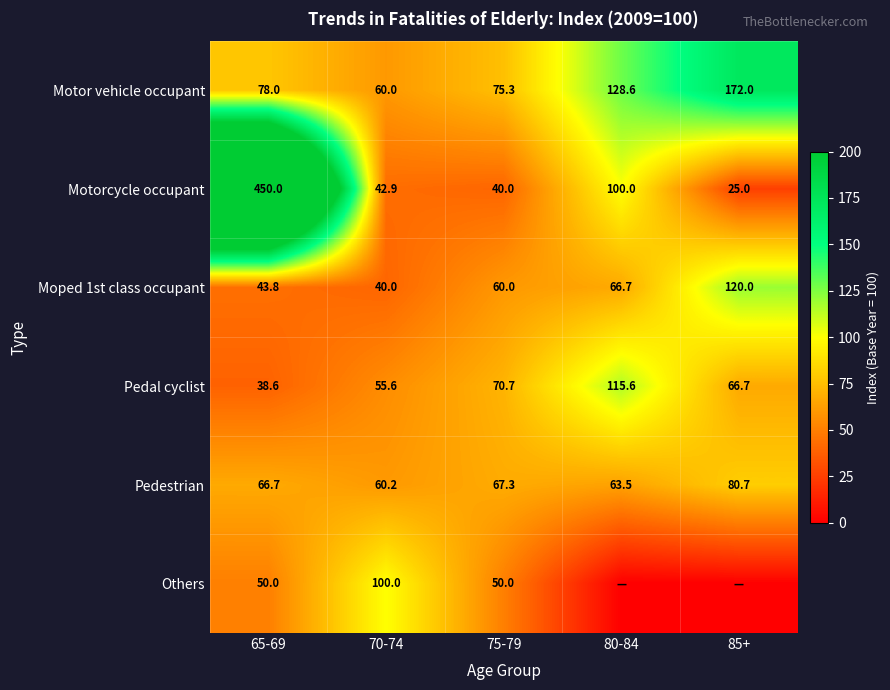

List the labels in order of Motorcycle occupant value, largest first.

65-69, 80-84, 70-74, 75-79, 85+